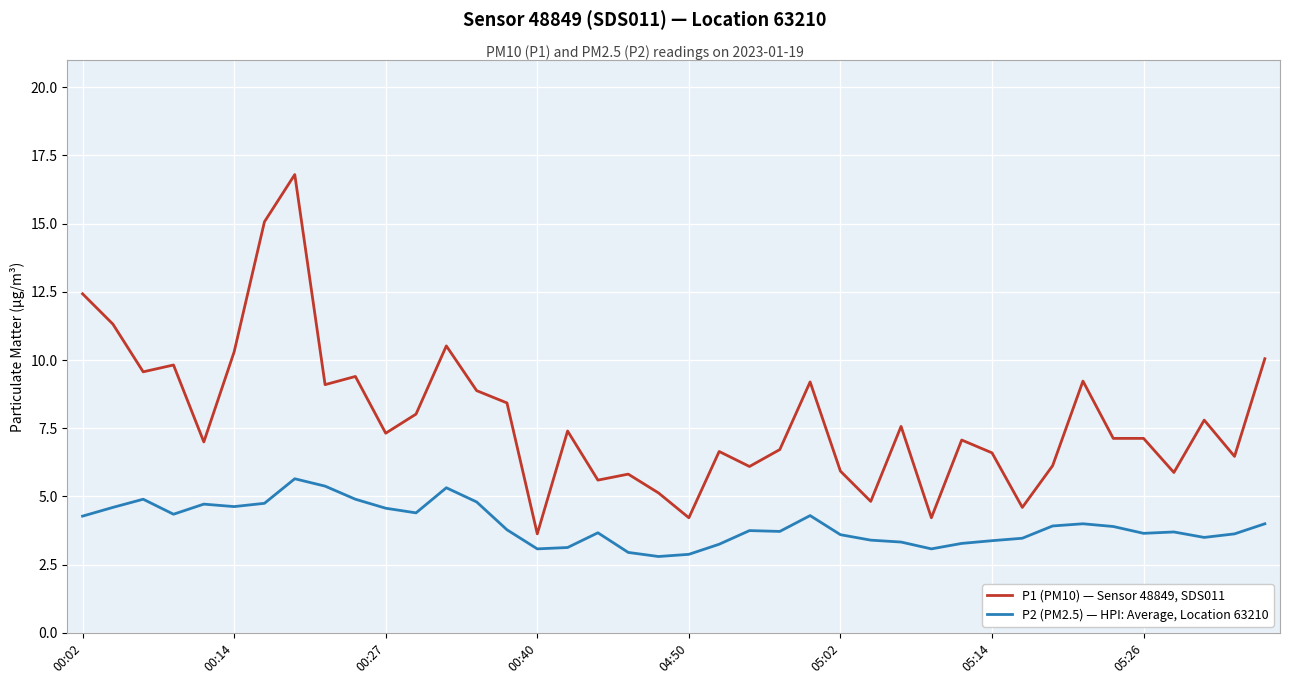

True or false: P1 (PM10) — Sensor 48849, SDS011 and P2 (PM2.5) — HPI: Average, Location 63210 cross at least once.

False